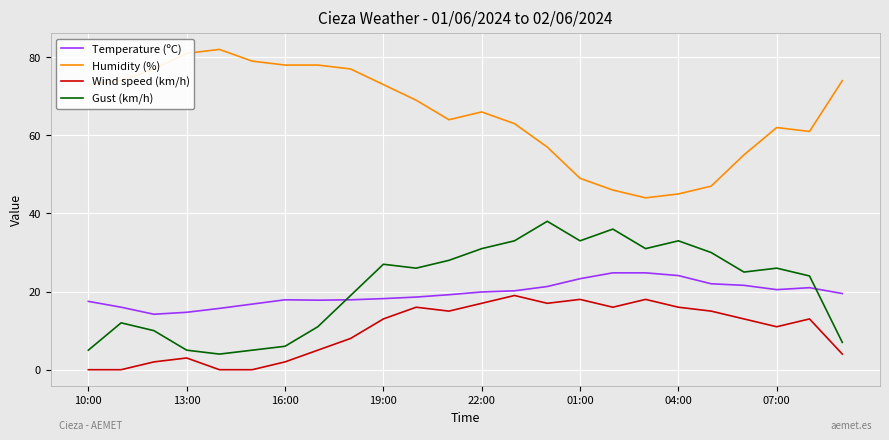

What is the difference between the maximum and minimum values in the Temperature (ºC) series?

10.6